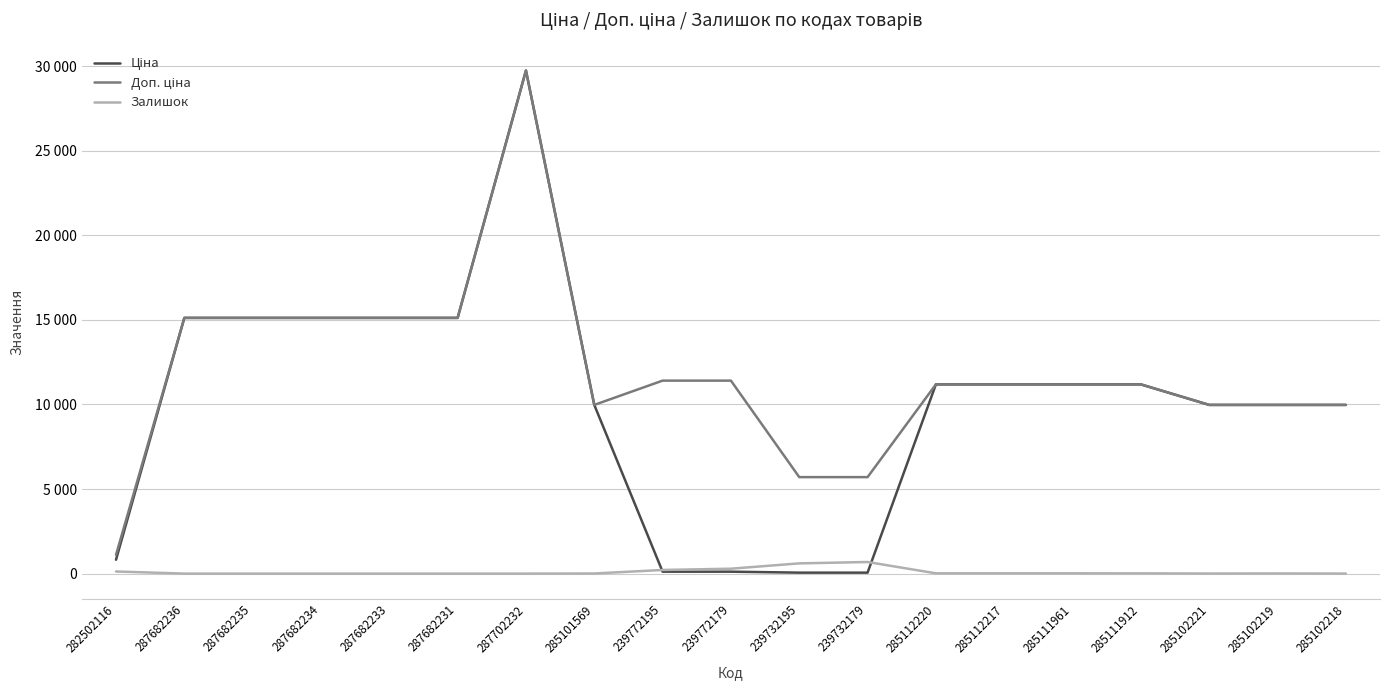

Reading left to right, transcribe all the data shown in this chart.

Ціна: 282502116=818.5	287682236=15120.0	287682235=15120.0	287682234=15120.0	287682233=15120.0	287682231=15120.0	287702232=29747.2	285101569=9975.0	239772195=114.1	239772179=114.1	239732195=57.0	239732179=57.0	285112220=11188.2	285112217=11188.2	285111961=11188.2	285111912=11188.2	285102221=9975.0	285102219=9975.0	285102218=9975.0
Доп. ціна: 282502116=1109.2	287682236=15120.0	287682235=15120.0	287682234=15120.0	287682233=15120.0	287682231=15120.0	287702232=29747.2	285101569=9975.0	239772195=11410.0	239772179=11410.0	239732195=5705.0	239732179=5705.0	285112220=11188.2	285112217=11188.2	285111961=11188.2	285111912=11188.2	285102221=9975.0	285102219=9975.0	285102218=9975.0
Залишок: 282502116=125.0	287682236=0.0	287682235=0.0	287682234=0.0	287682233=0.0	287682231=0.0	287702232=0.0	285101569=7.0	239772195=215.0	239772179=290.0	239732195=605.0	239732179=686.0	285112220=17.0	285112217=17.0	285111961=17.0	285111912=15.0	285102221=5.0	285102219=9.0	285102218=3.0